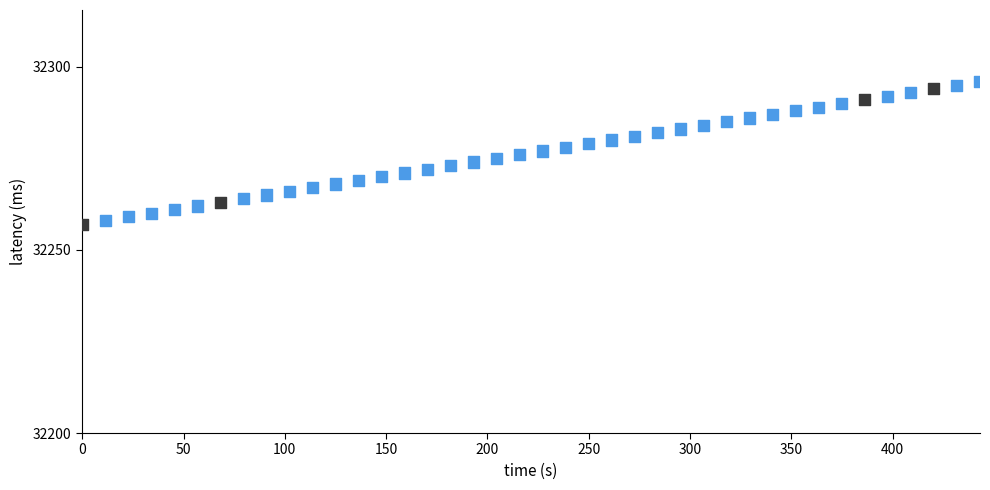

What is the range of Y values (max minus min)?

39